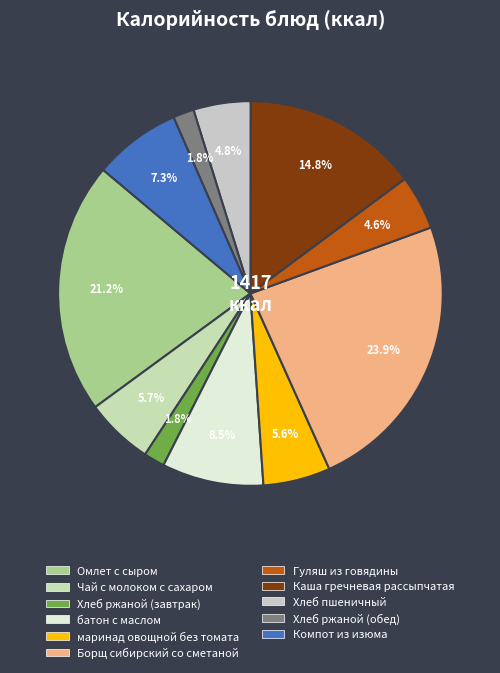

To the nearest percent, what is the difference between the Гуляш из говядины and Хлеб ржаной (обед) slice percentages?

3%